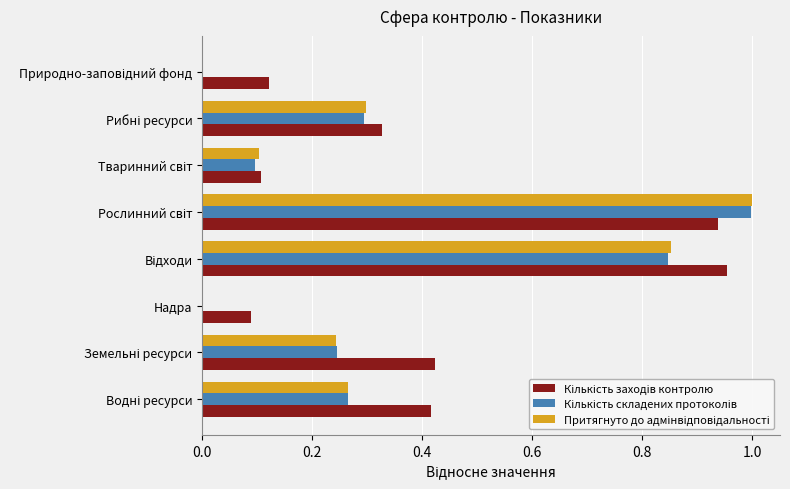

Rank the series by their maximum value, from highest to lowest.

Притягнуто до адмінвідповідальності, Кількість складених протоколів, Кількість заходів контролю